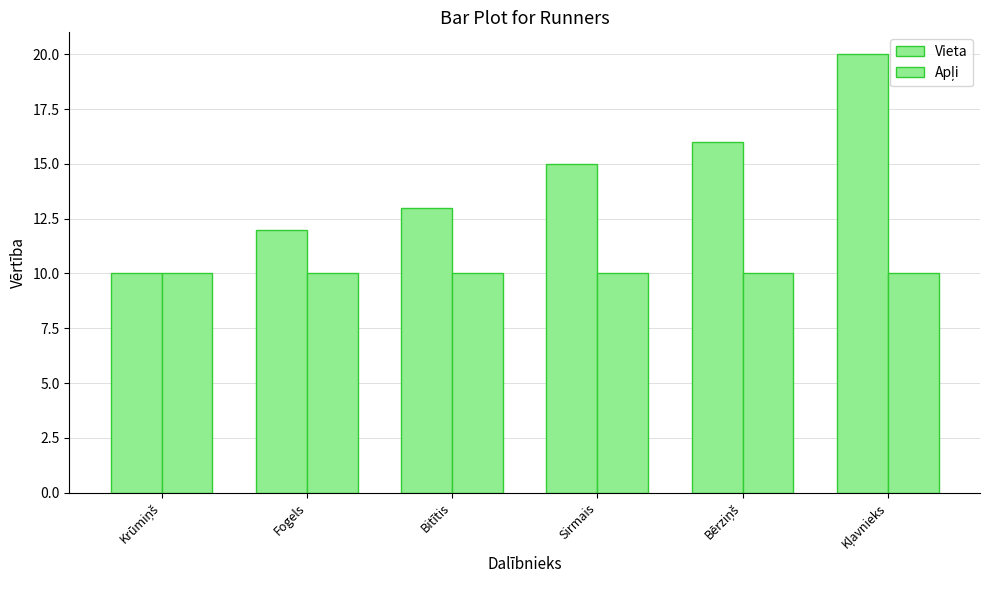

Are the bars grouped side by side (vs. stacked)?

Yes